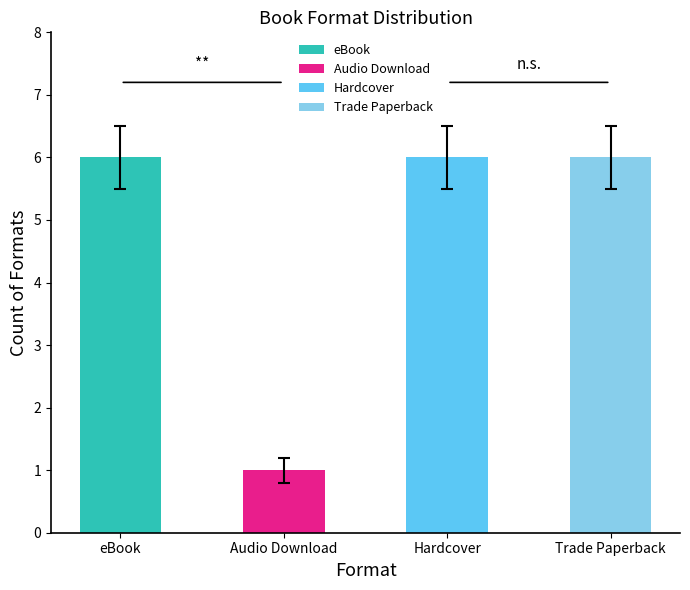

What position from the right is Audio Download?

3